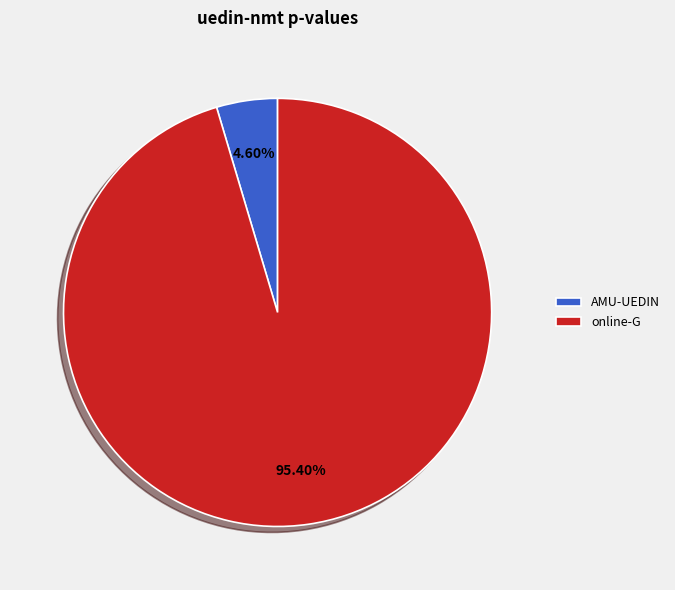

How many slices are in this pie chart?

2